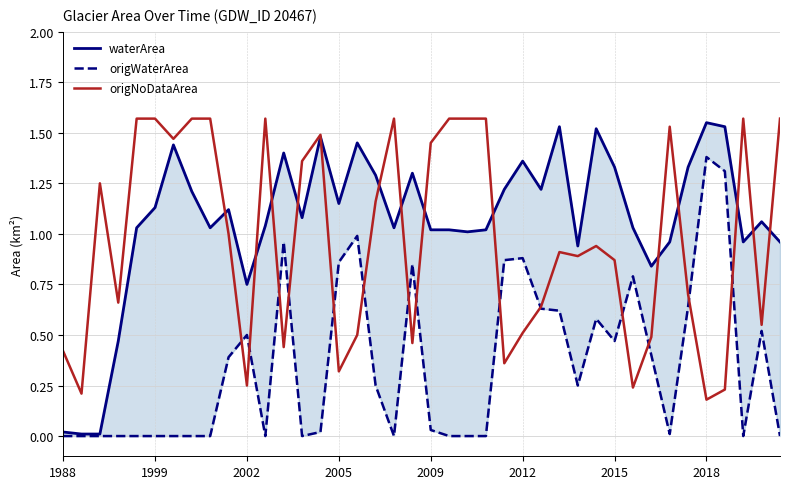

Which has a higher value, 25 or 9?

25